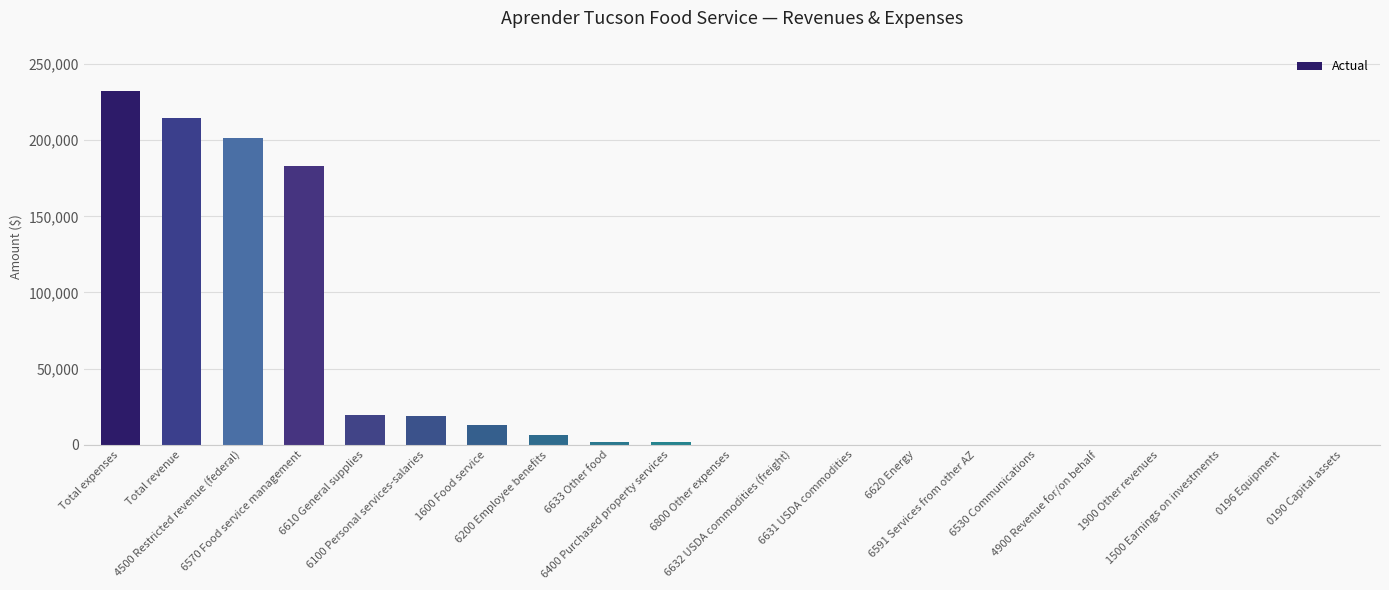

What is the sum of all values?

893413.3